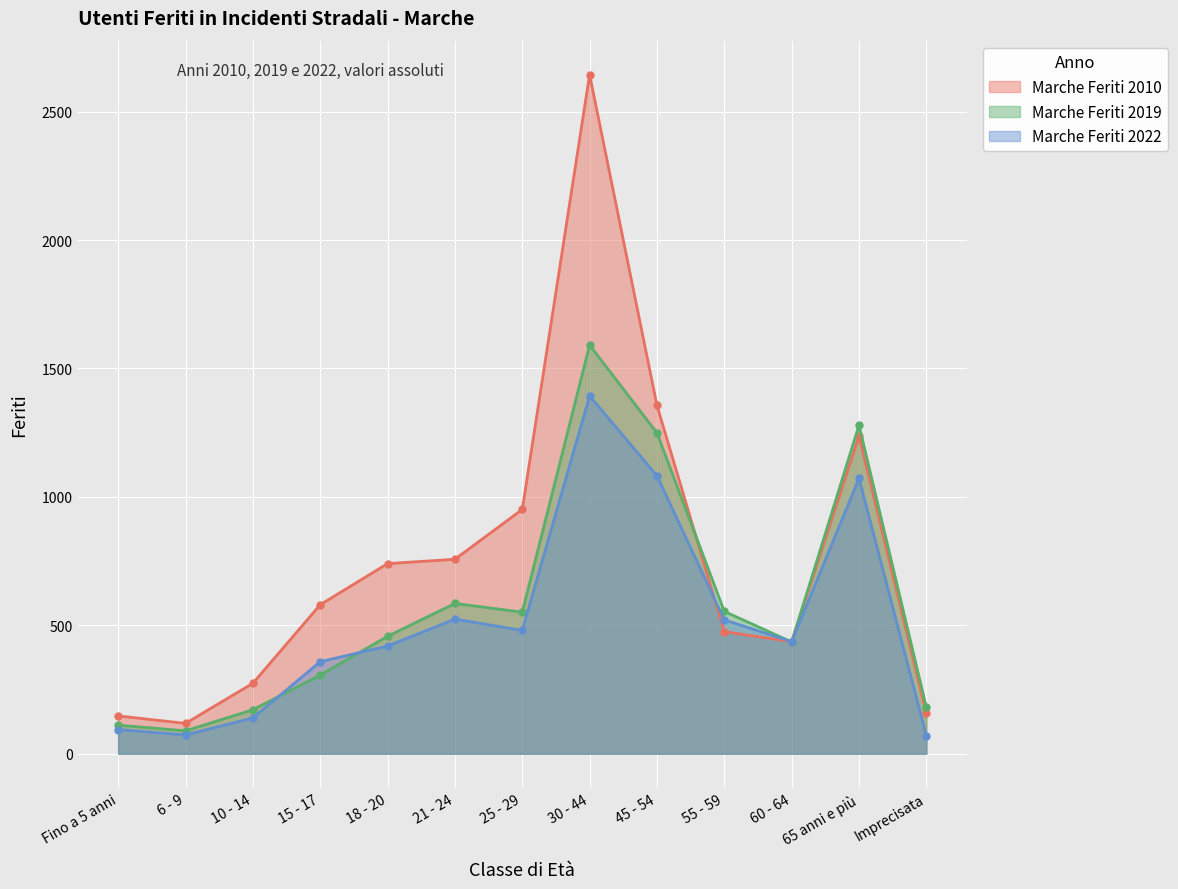

List the series in order of their peak value, highest first.

Marche Feriti 2010, Marche Feriti 2019, Marche Feriti 2022